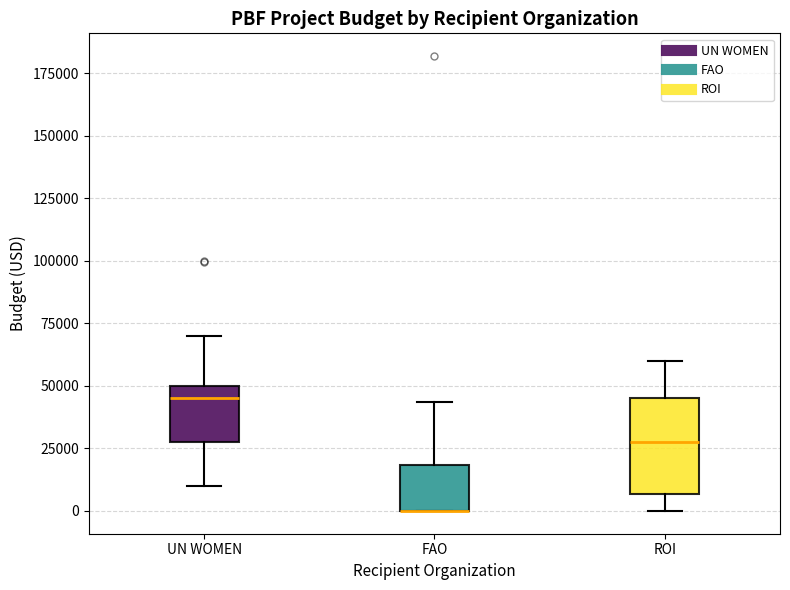

Where does the upper whisker of the box for FAO end on the y-axis? The values are not printed on the chart, so give them approximately, as read against the axis.

45000